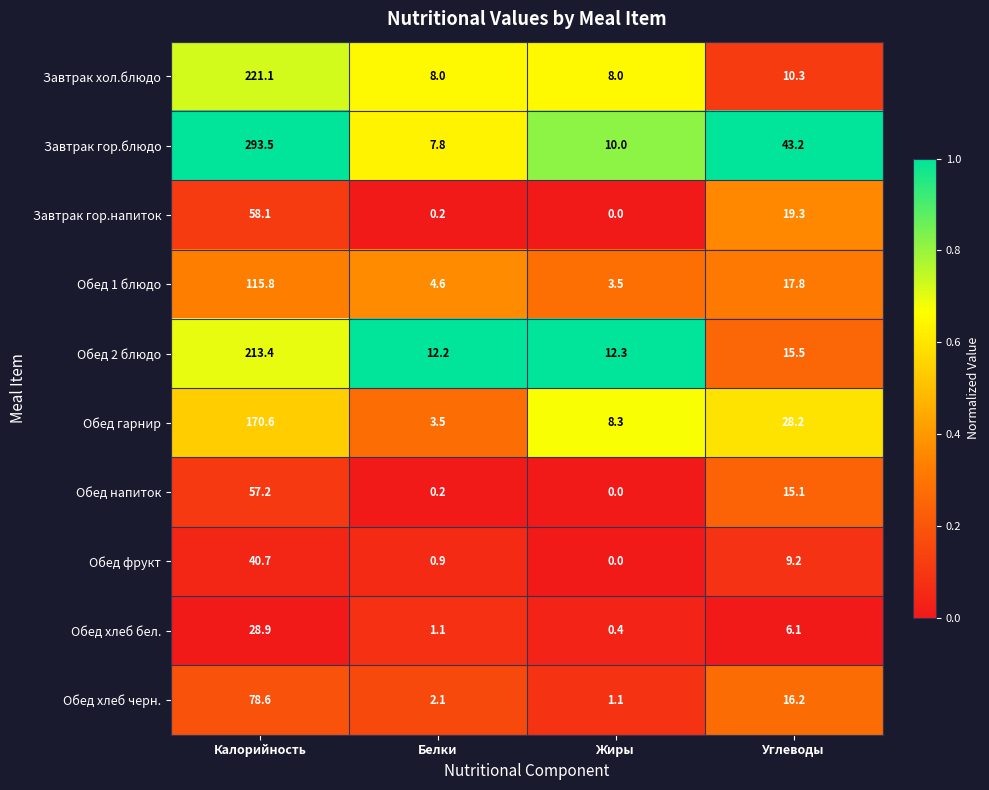

What is the total value across all series at Углеводы?

180.9